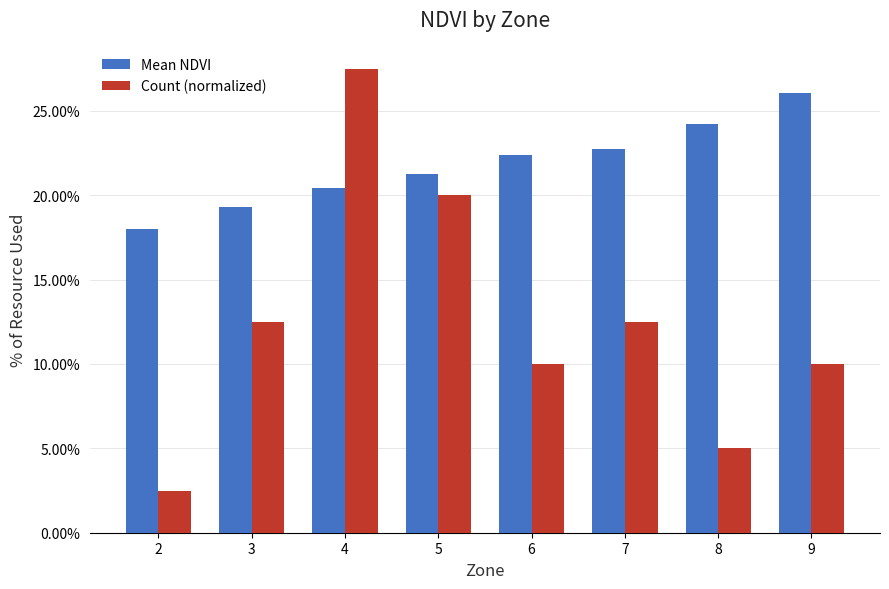

Are the bars horizontal?

No